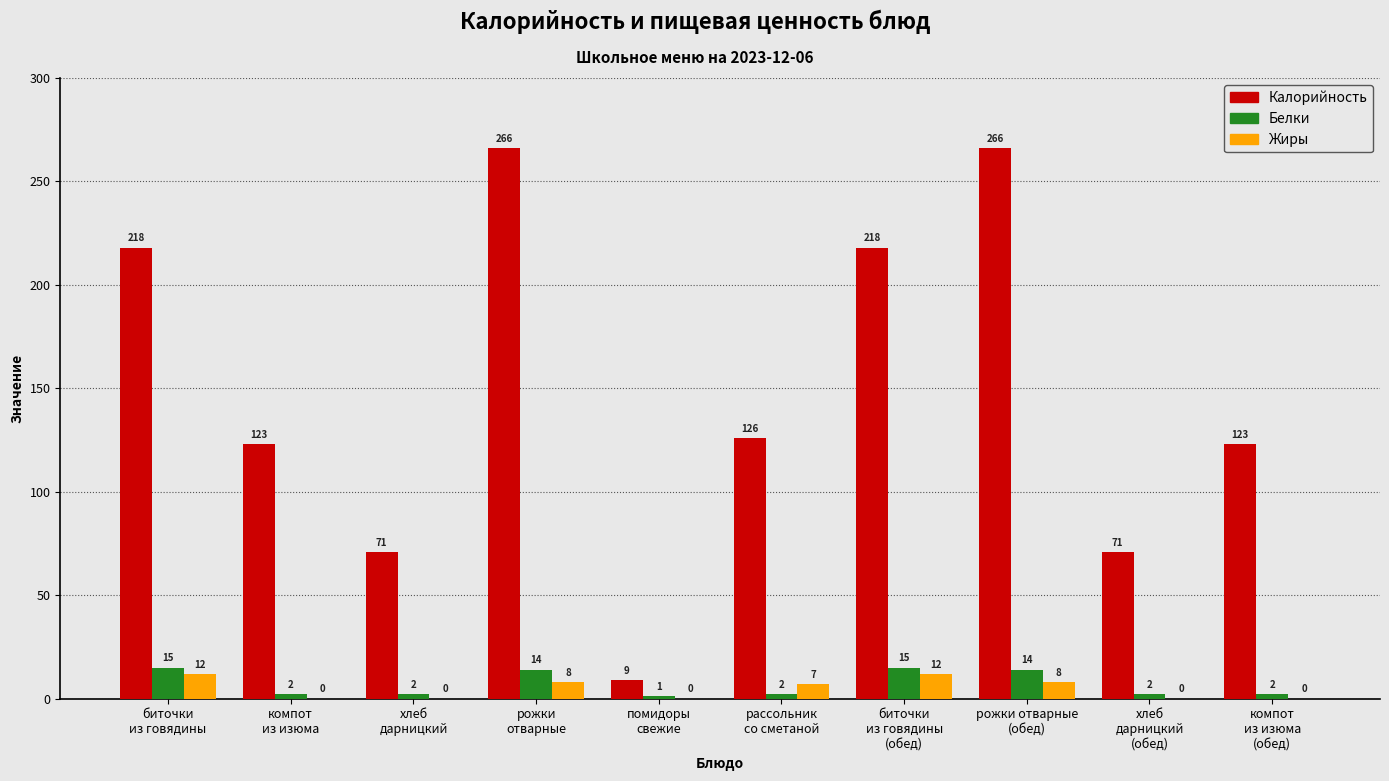

What are all the series names shown in the legend?

Калорийность, Белки, Жиры